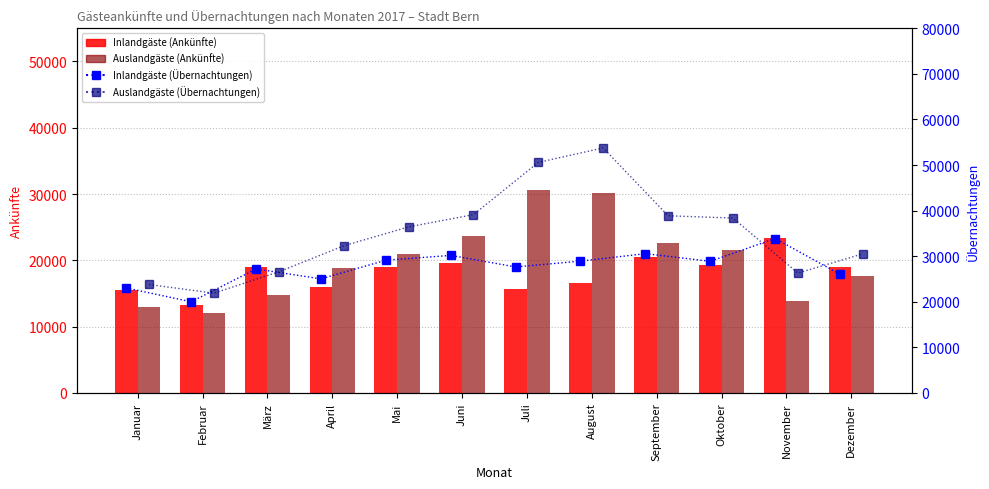

What is the value of the Inlandgäste (Ankünfte) bar at the 10th from the left?

19342